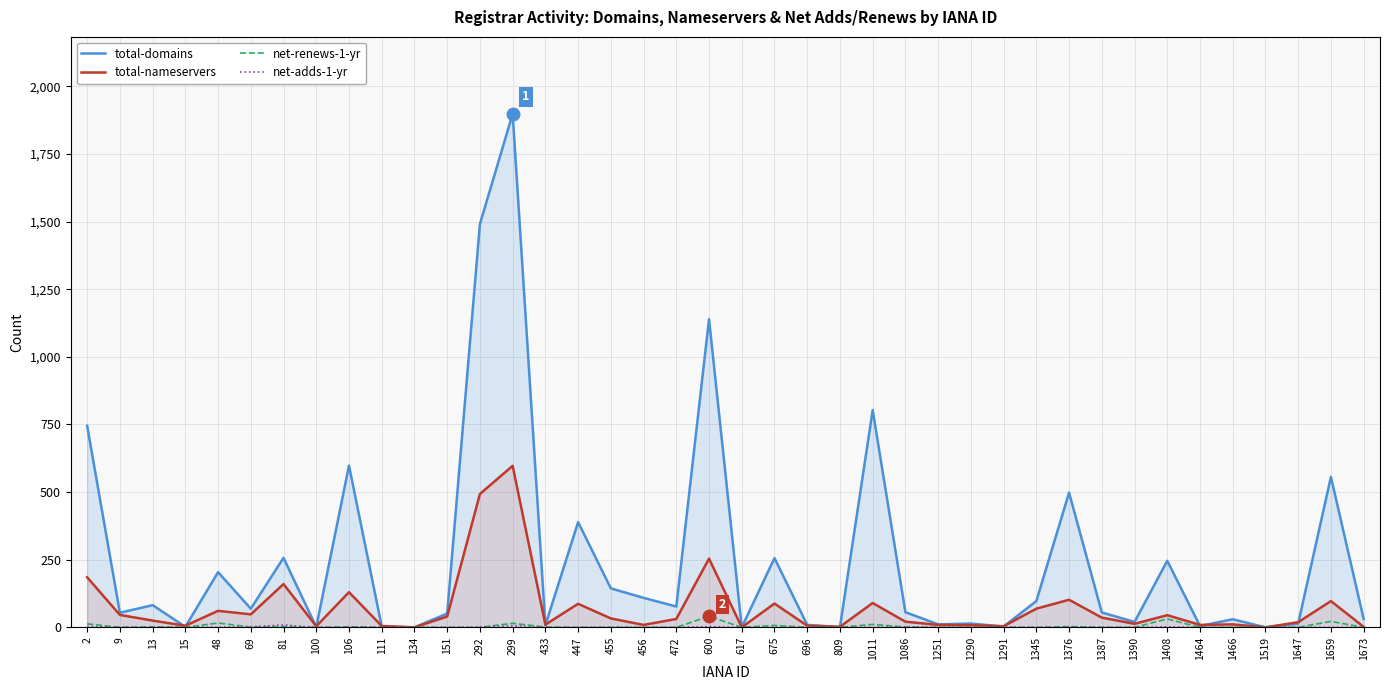

What is the difference between the second highest and minimum values in the total-nameservers series?

493